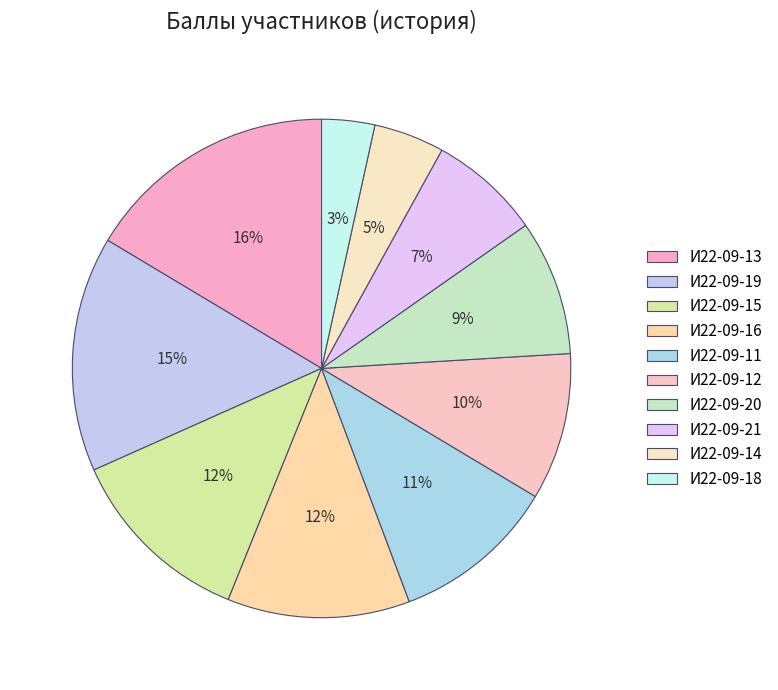

How many segments does this pie chart have?

10